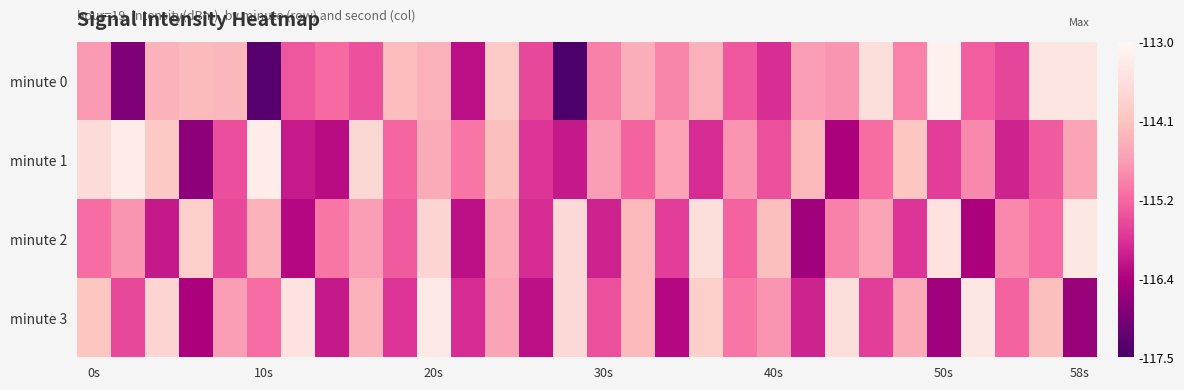

Which label corresponds to the largest value in the chart?

50s